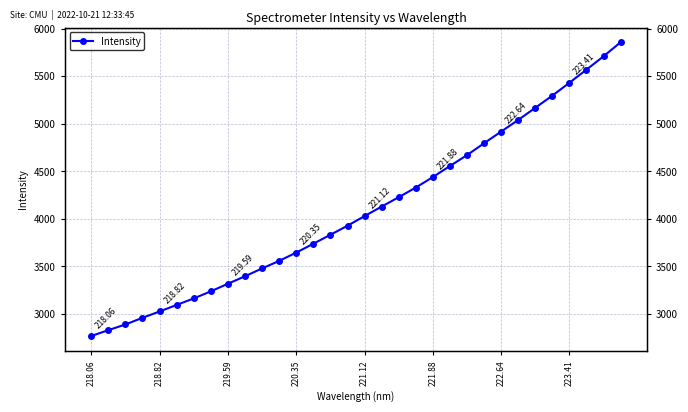

The chart shows a value of 1682.7 at 218.82. True or false?

False